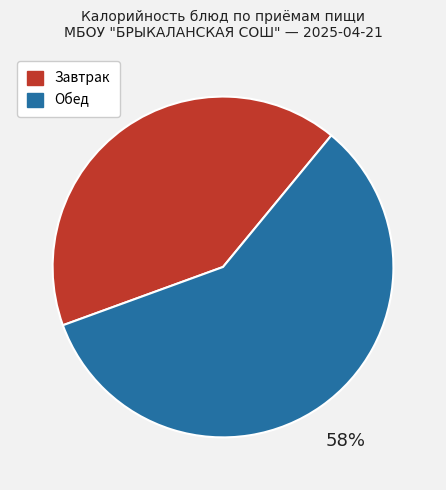

To the nearest percent, what is the average slice percentage?

50%